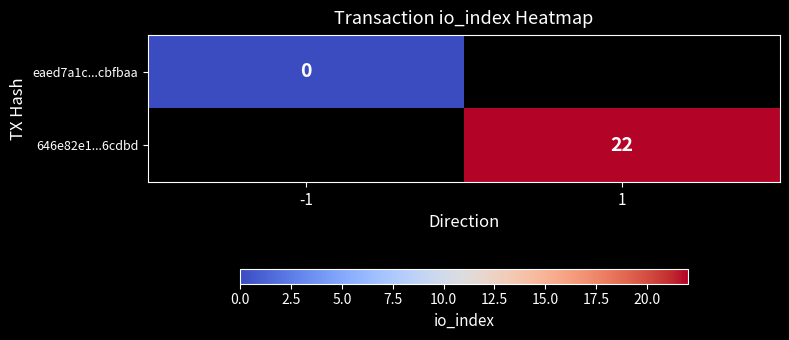

What is the greatest value displayed?

22.0